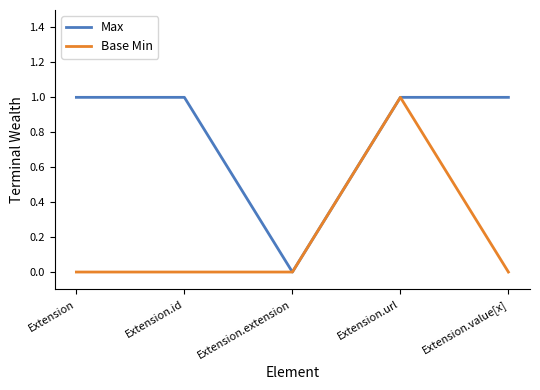

Reading left to right, list all the values displayed in this chart.

Max: Extension=1	Extension.id=1	Extension.extension=0	Extension.url=1	Extension.value[x]=1
Base Min: Extension=0	Extension.id=0	Extension.extension=0	Extension.url=1	Extension.value[x]=0